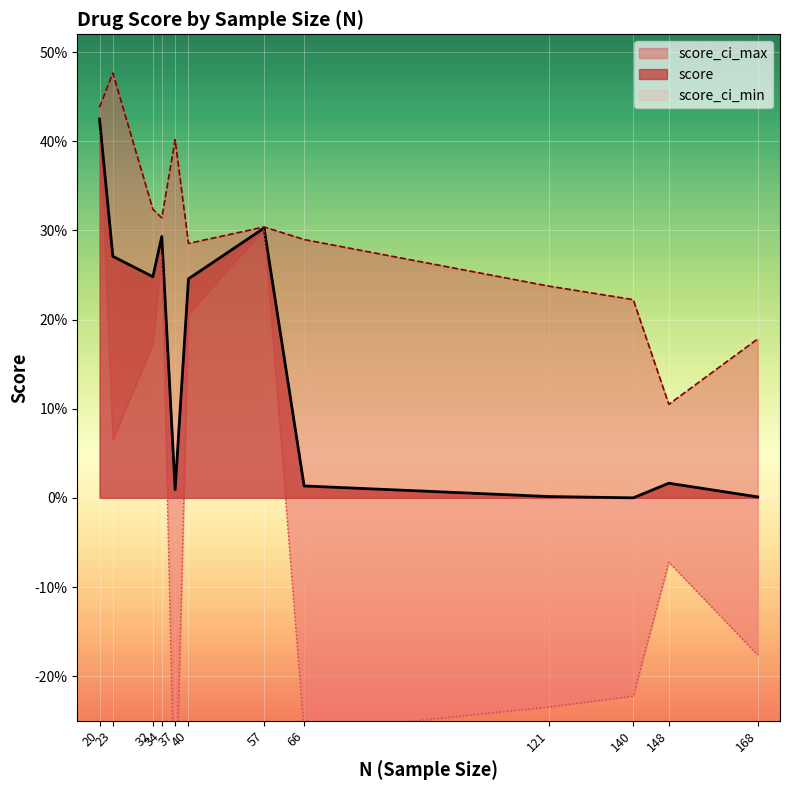

What is the difference between the maximum and second lowest values in the score_ci_max series?

0.3